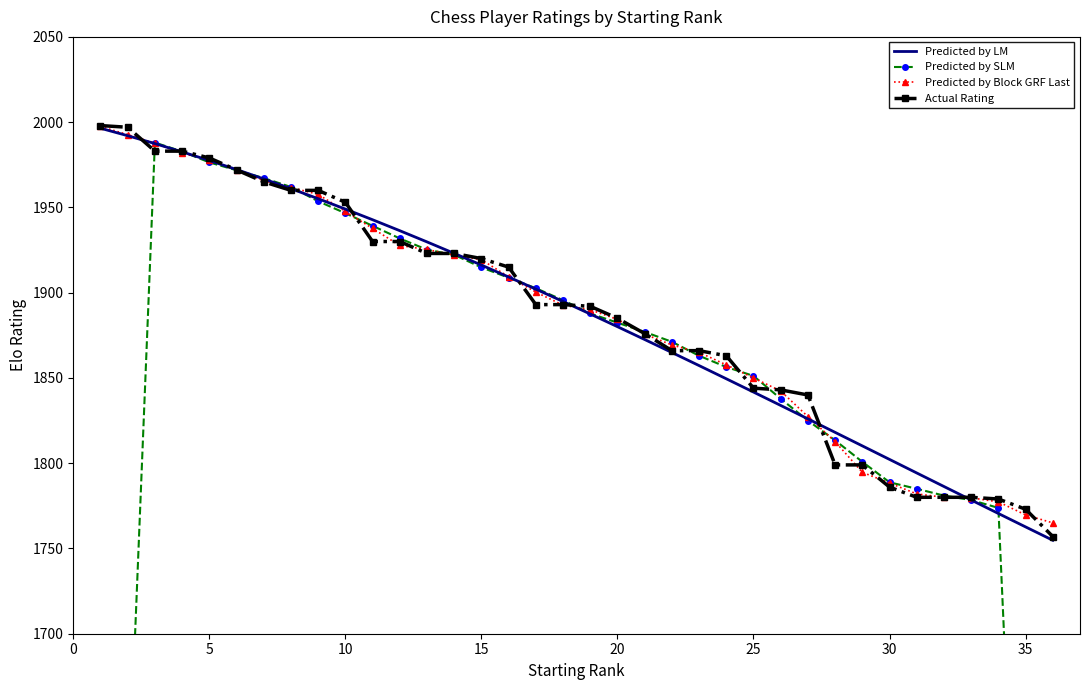

The value of Actual Rating at 10 is 1953.0. True or false?

True